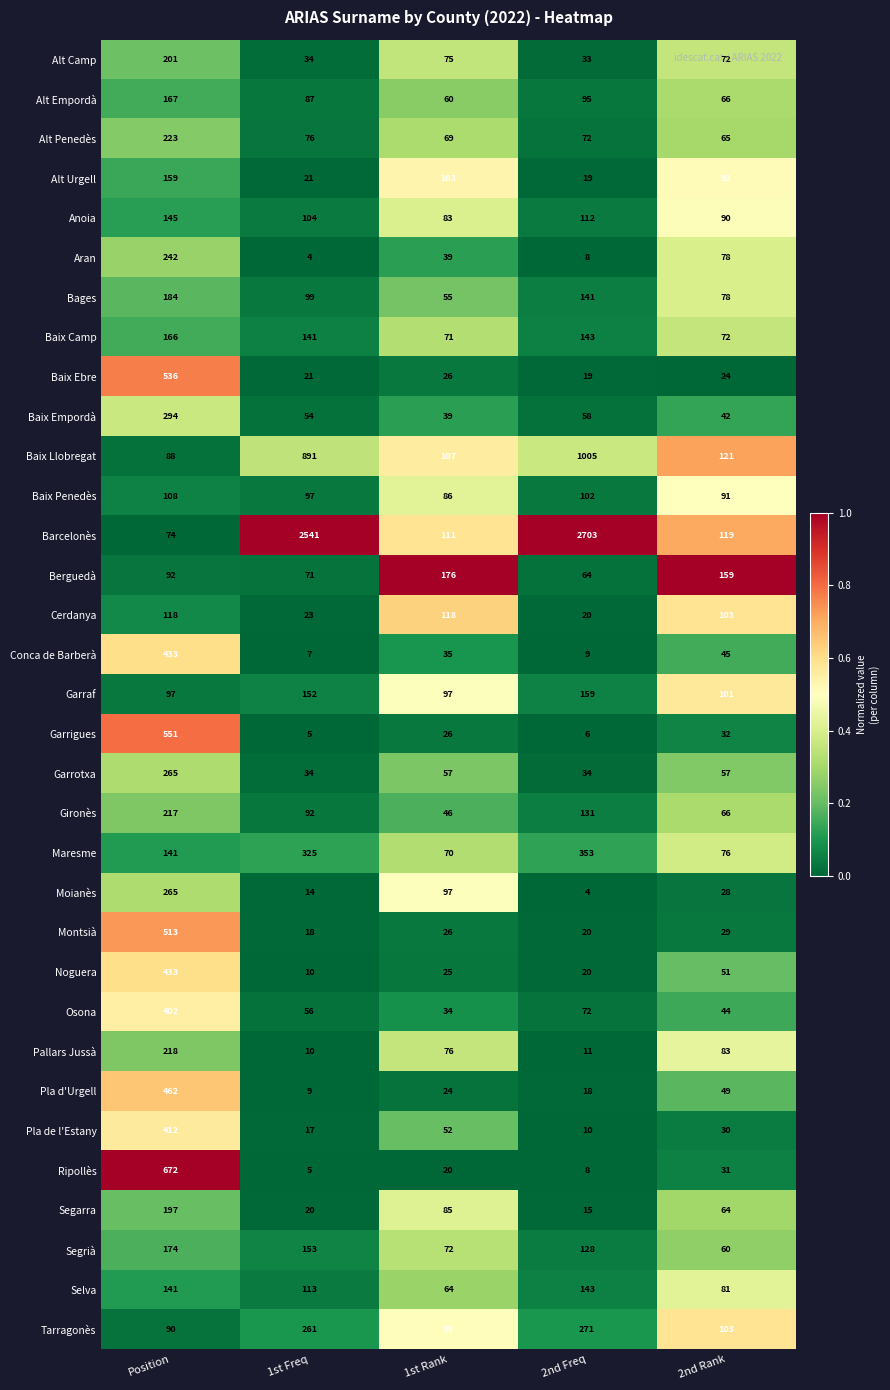

Between Position and 1st Rank, which series saw the biggest shift?

Ripollès